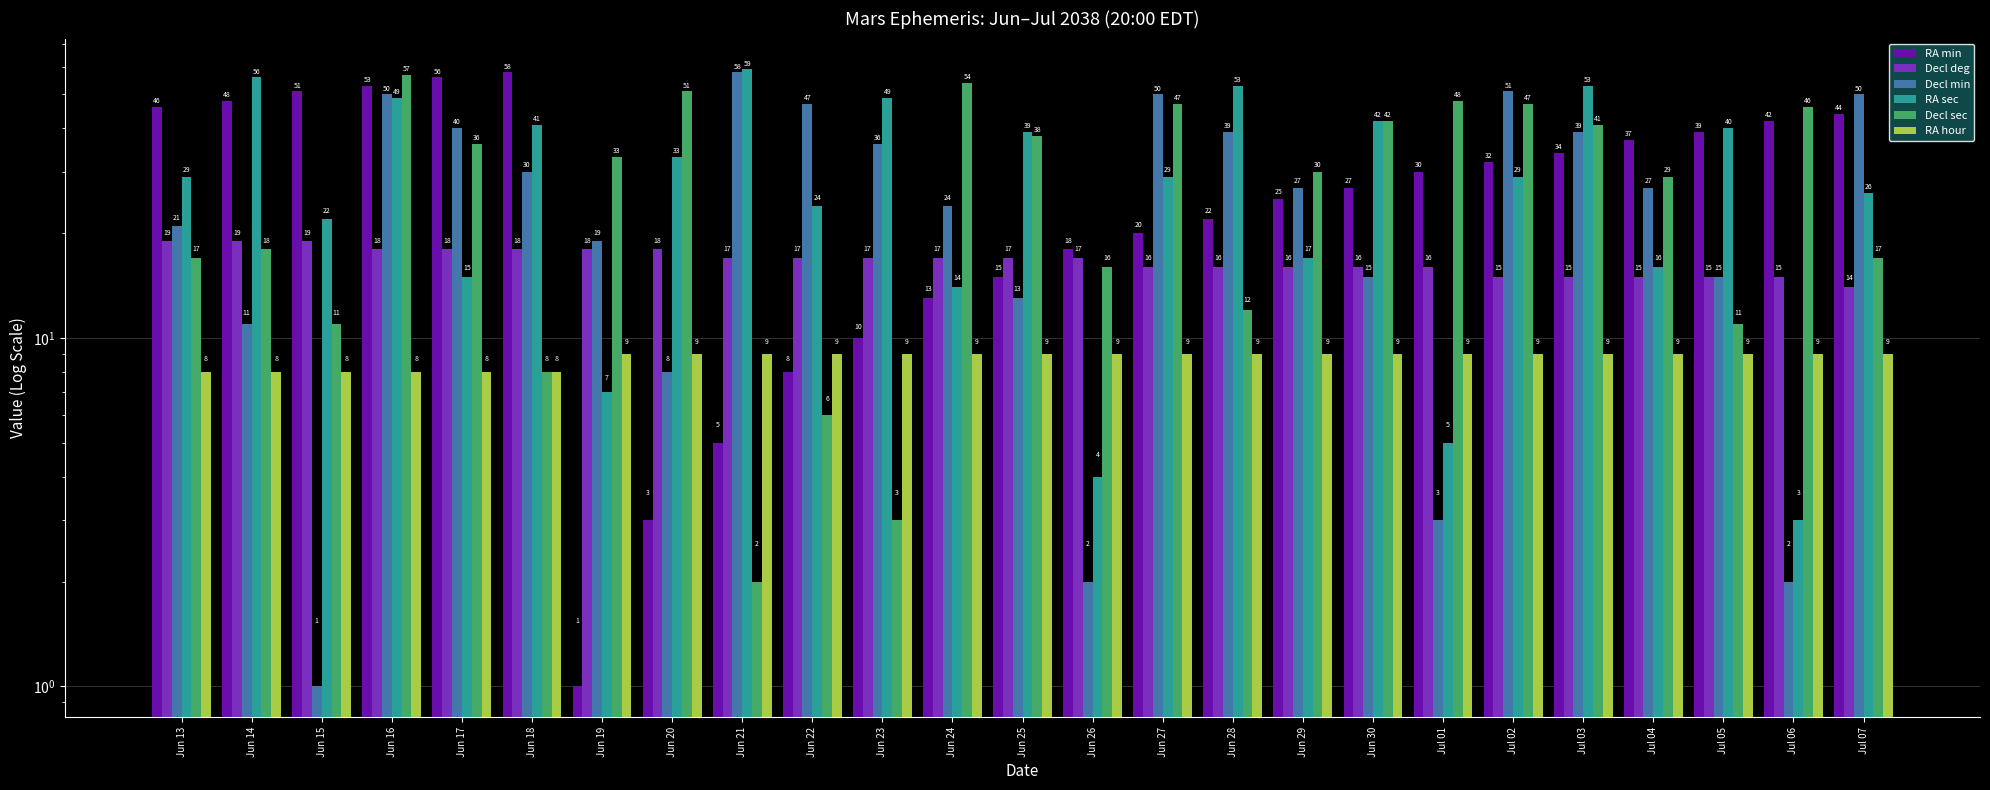

What is the maximum value for RA min?

58